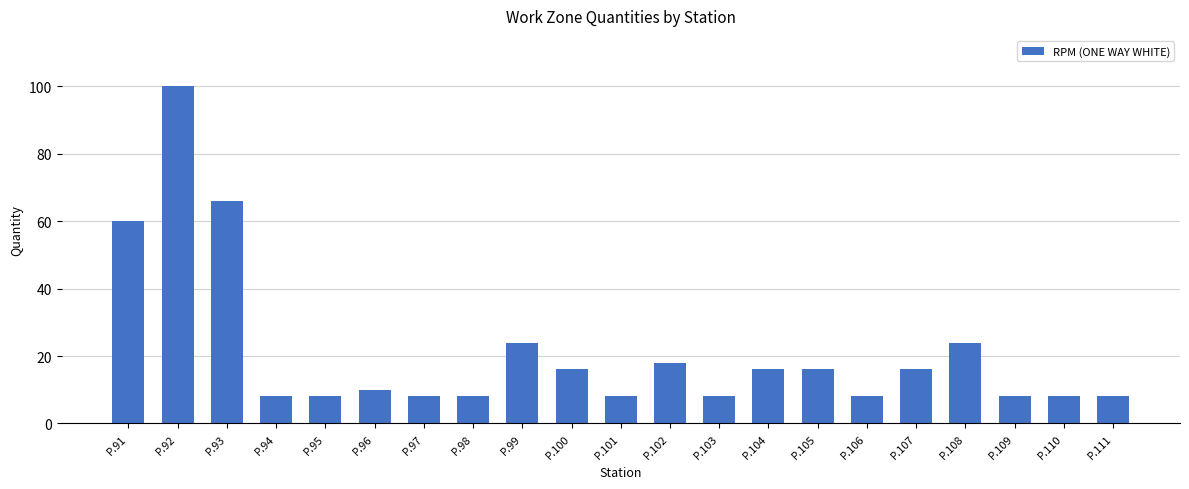

Approximately how many times larger is the value at P.98 compared to P.102?

0.4